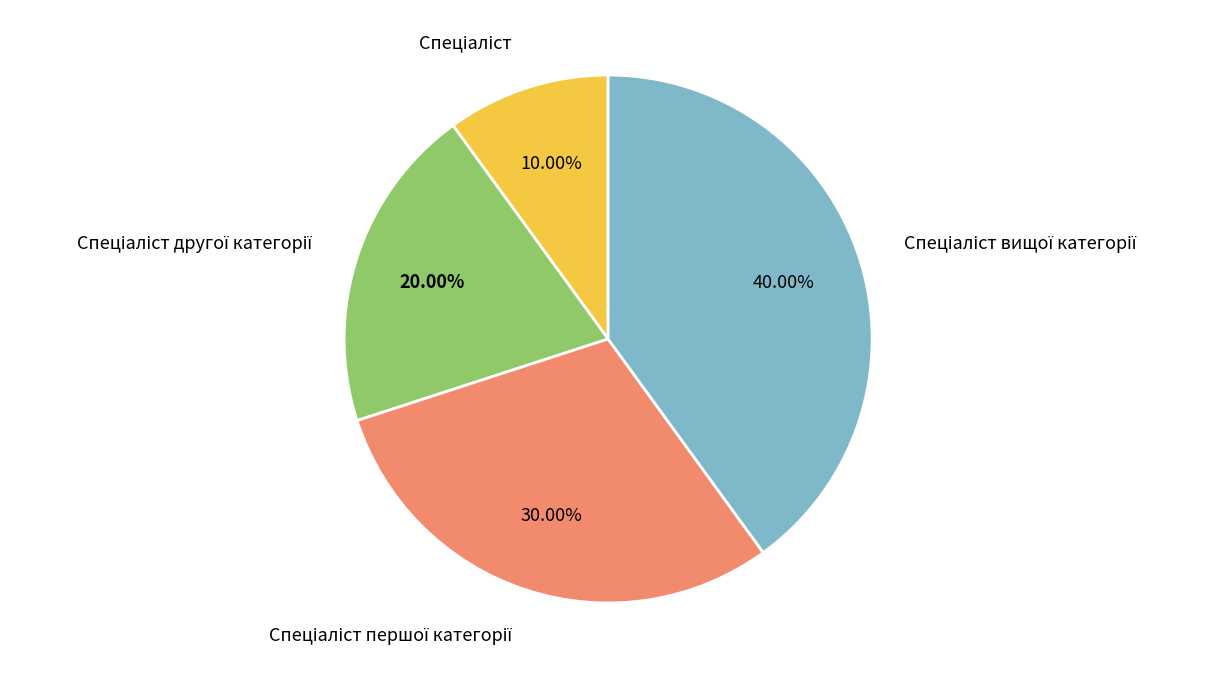

Is there a majority slice in this chart?

No